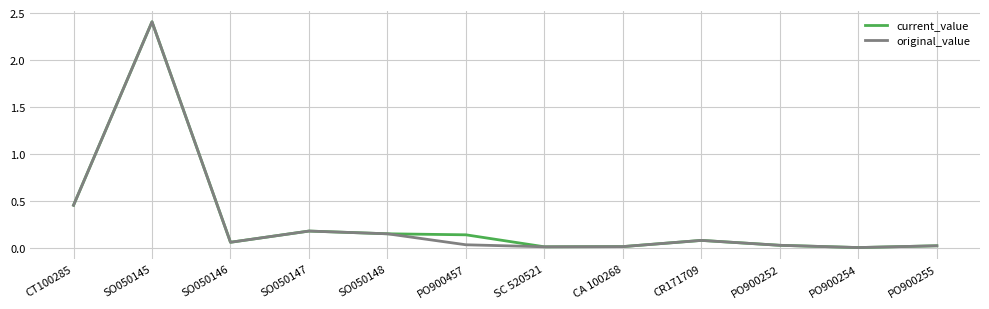

What is the sum of the current_value values at CR171709 and SO050147?

0.3